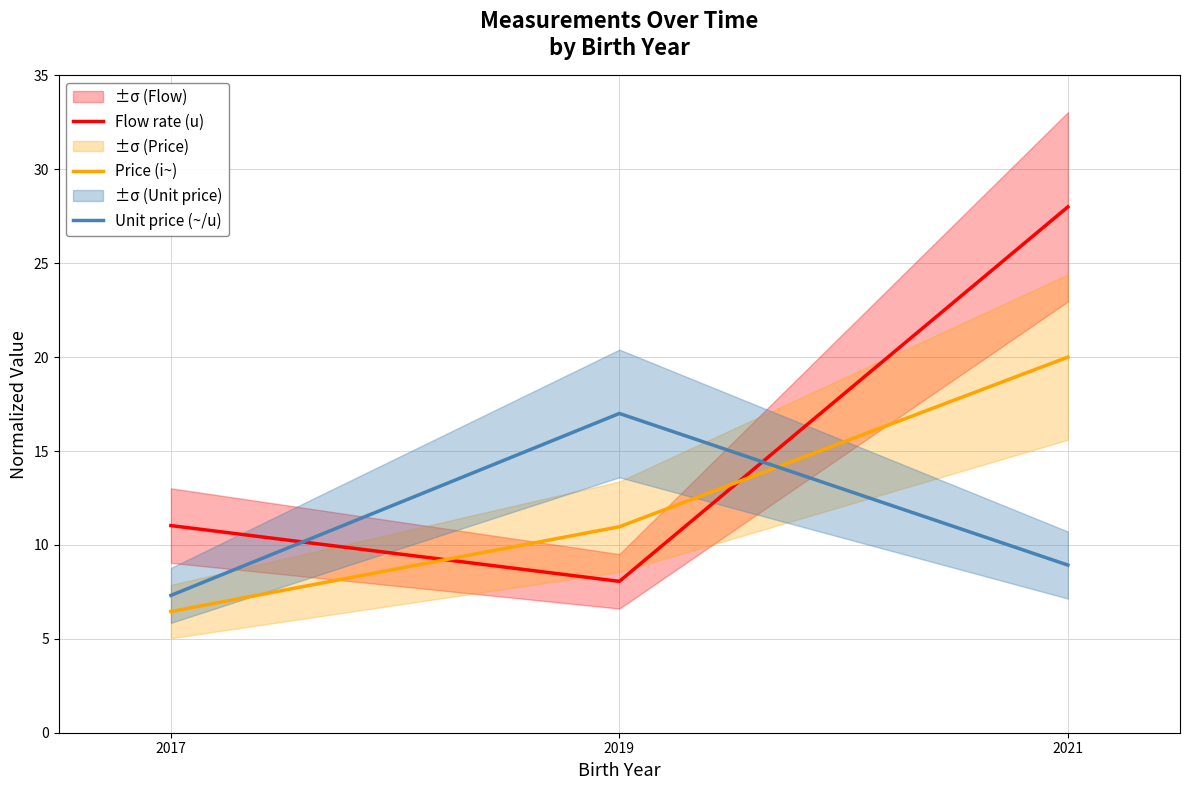

Is it true that Flow rate (u) equals 10.7 at 2021?

False